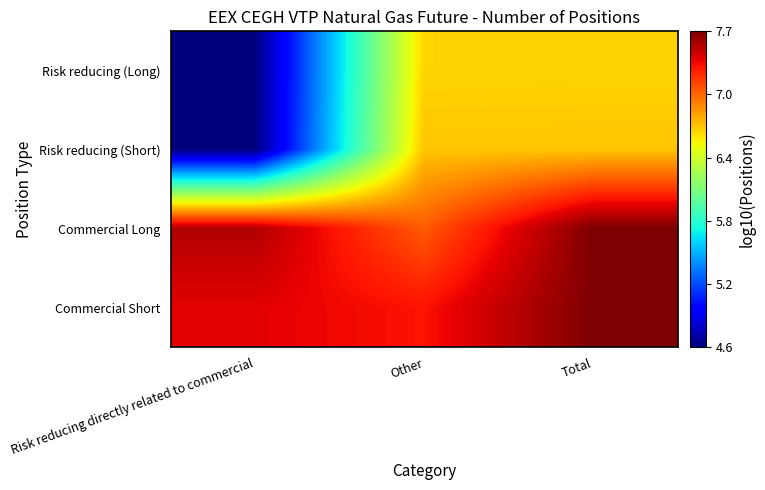

Which series has the largest total across all categories?

Commercial Short